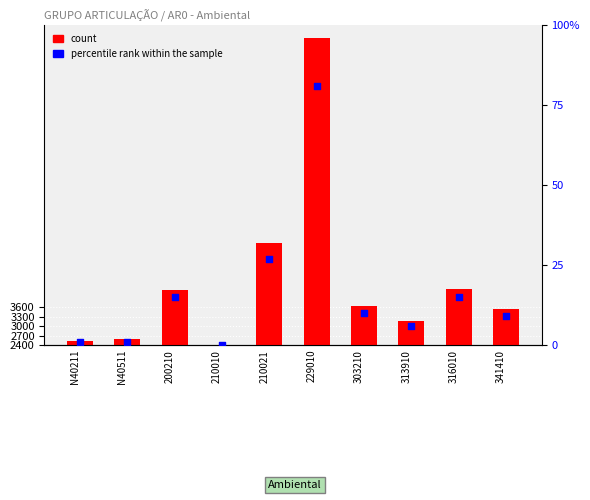

Which series has the largest total across all categories?

count